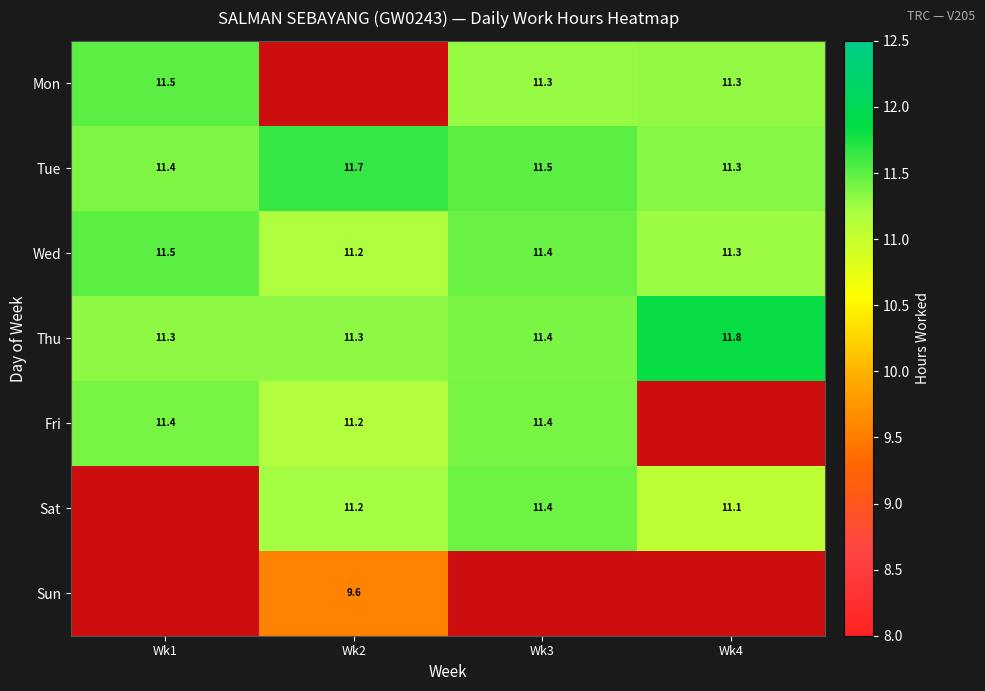

How many series are shown in this chart?

7